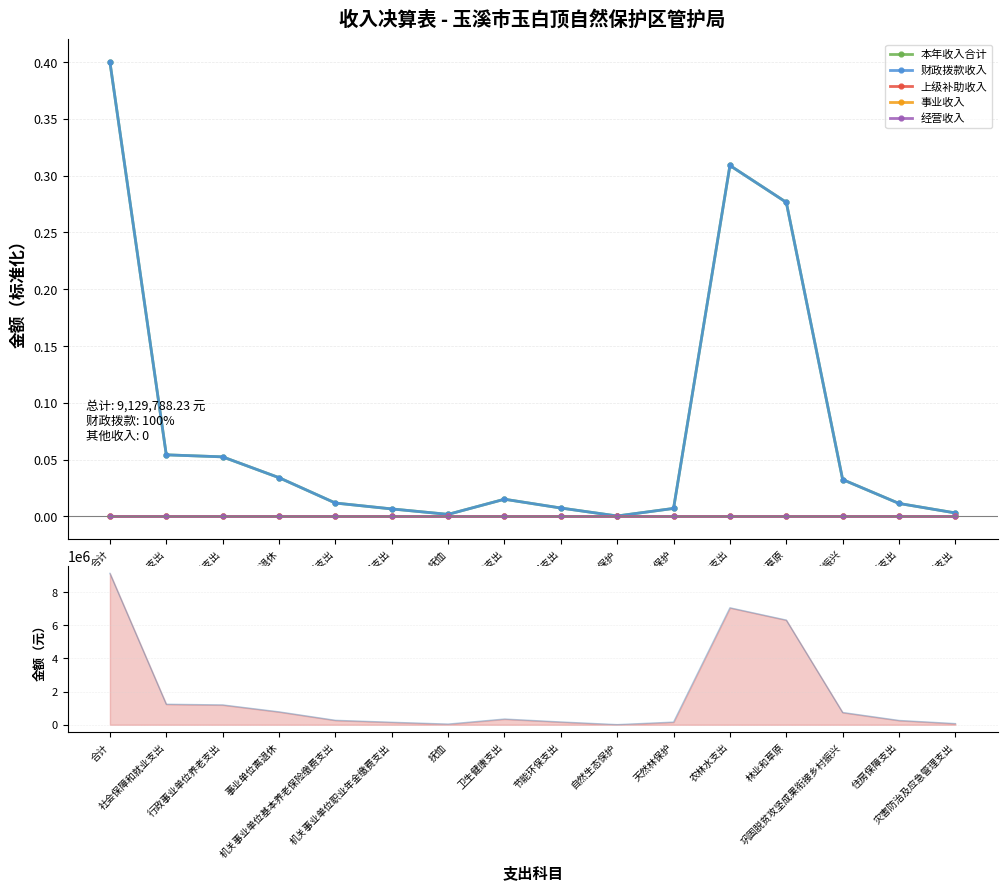

How many values in the 原始金额 series are below 344677?

8